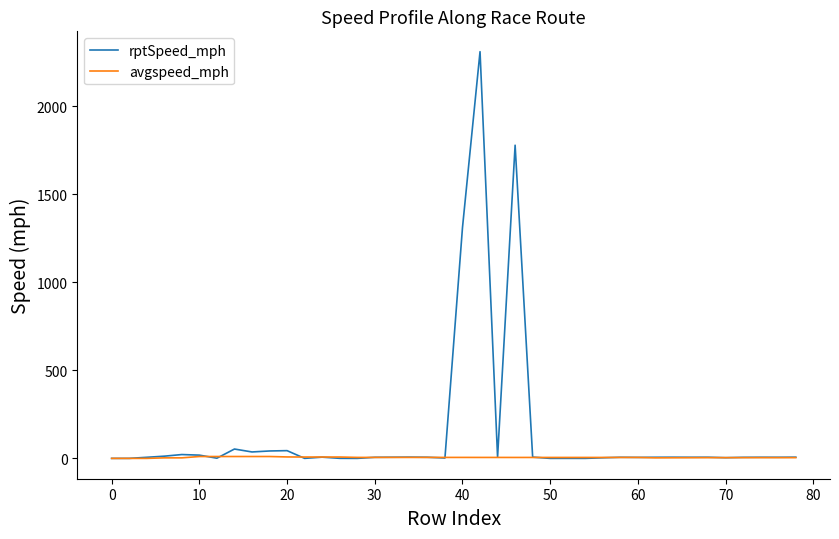

List the series in order of their overall mean, lowest first.

avgspeed_mph, rptSpeed_mph